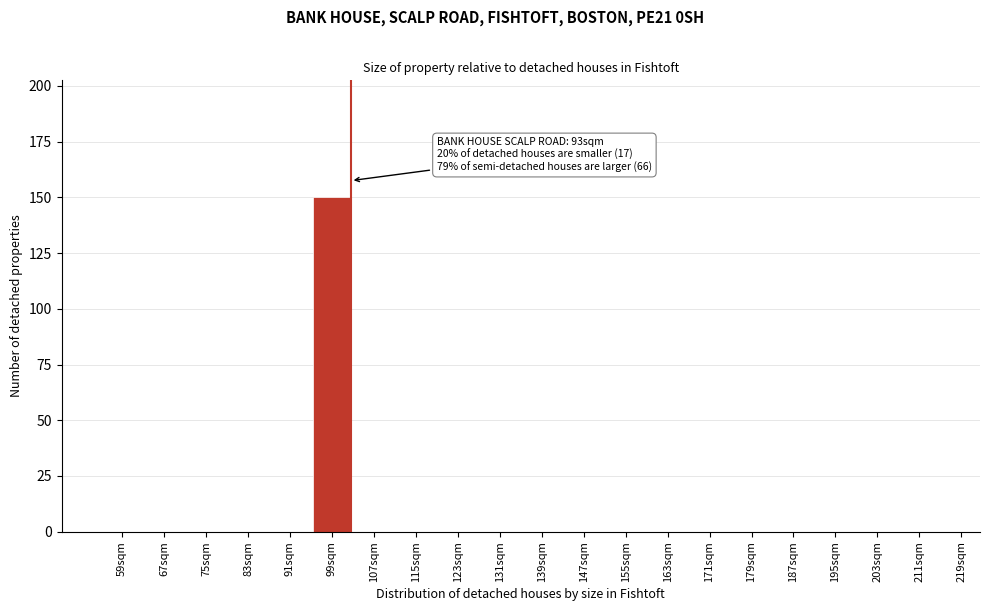

Reading right to left, transcribe all the data shown in this chart.

211sqm=0	203sqm=0	195sqm=0	187sqm=0	179sqm=0	171sqm=0	163sqm=0	155sqm=0	147sqm=0	139sqm=0	131sqm=0	123sqm=0	115sqm=0	107sqm=0	99sqm=150	91sqm=0	83sqm=0	75sqm=0	67sqm=0	59sqm=0